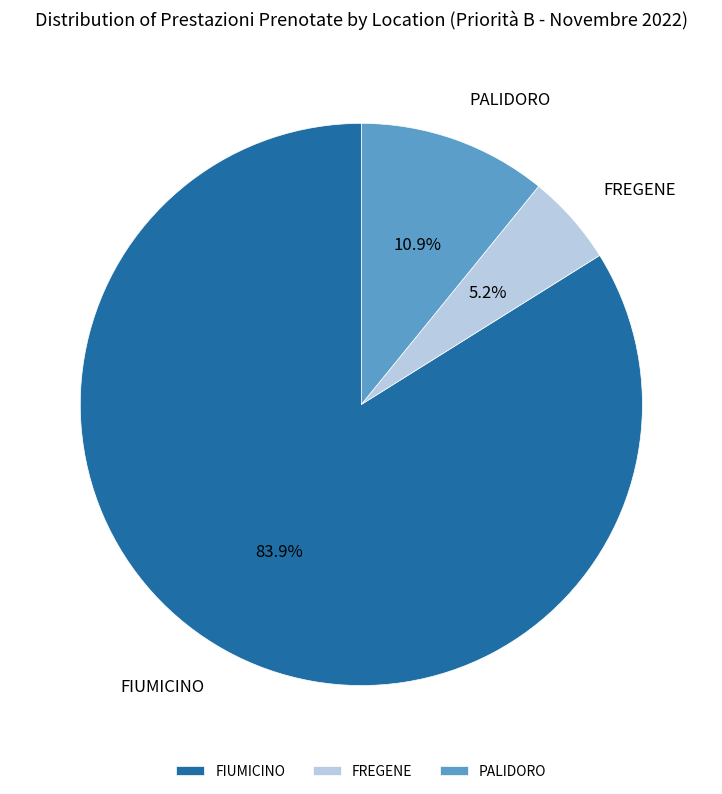

Rank the categories by value from highest to lowest.

FIUMICINO, PALIDORO, FREGENE